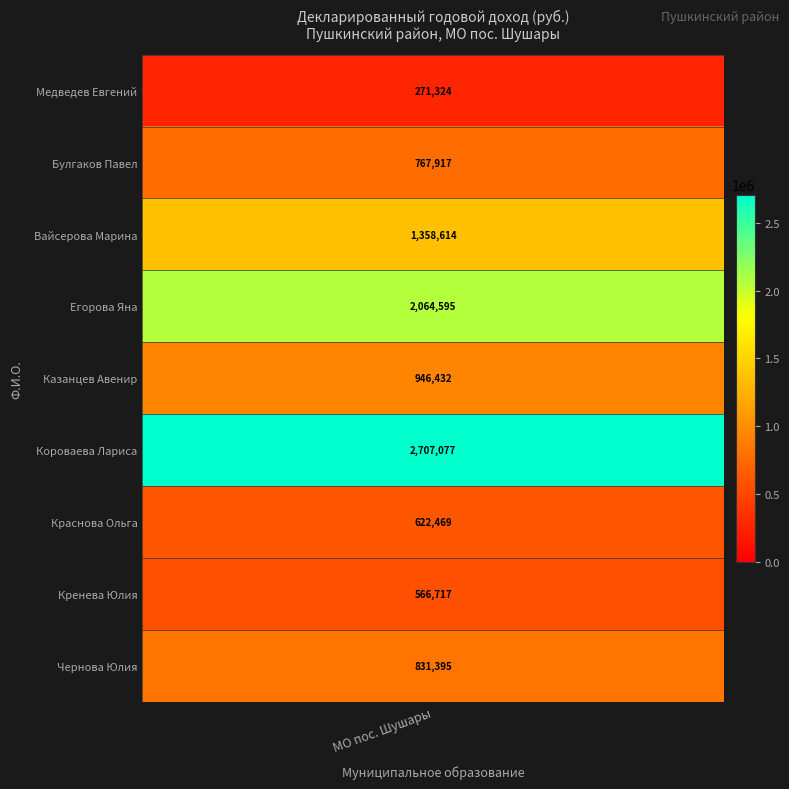

Reading right to left, list all the values displayed in this chart.

Чернова Юлия Викторовна=831394.6	Кренева Юлия Евгеньевна=566717.4	Краснова Ольга Юрьевна=622469.3	Короваева Лариса Евгеньевна=2707076.8	Казанцев Авенир Юрьевич=946432.1	Егорова Яна Леонидовна=2064595.5	Вайсерова Марина Анатольевна=1358614.3	Булгаков Павел Евгеньевич=767917.3	Медведев Евгений Константинович=271323.8